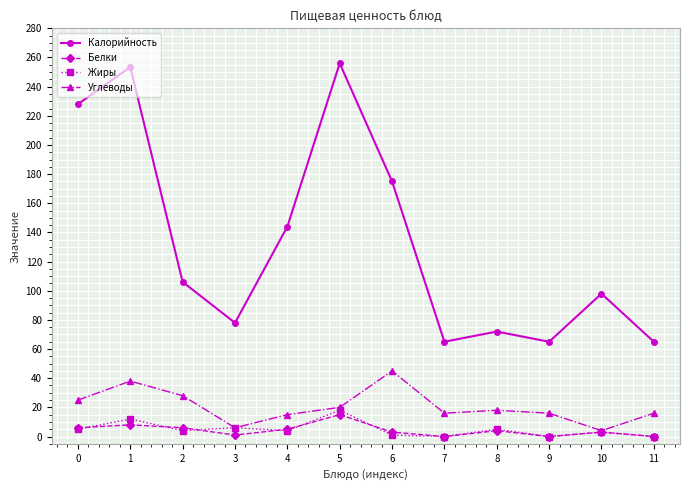

True or false: Калорийность and Белки cross at least once.

False